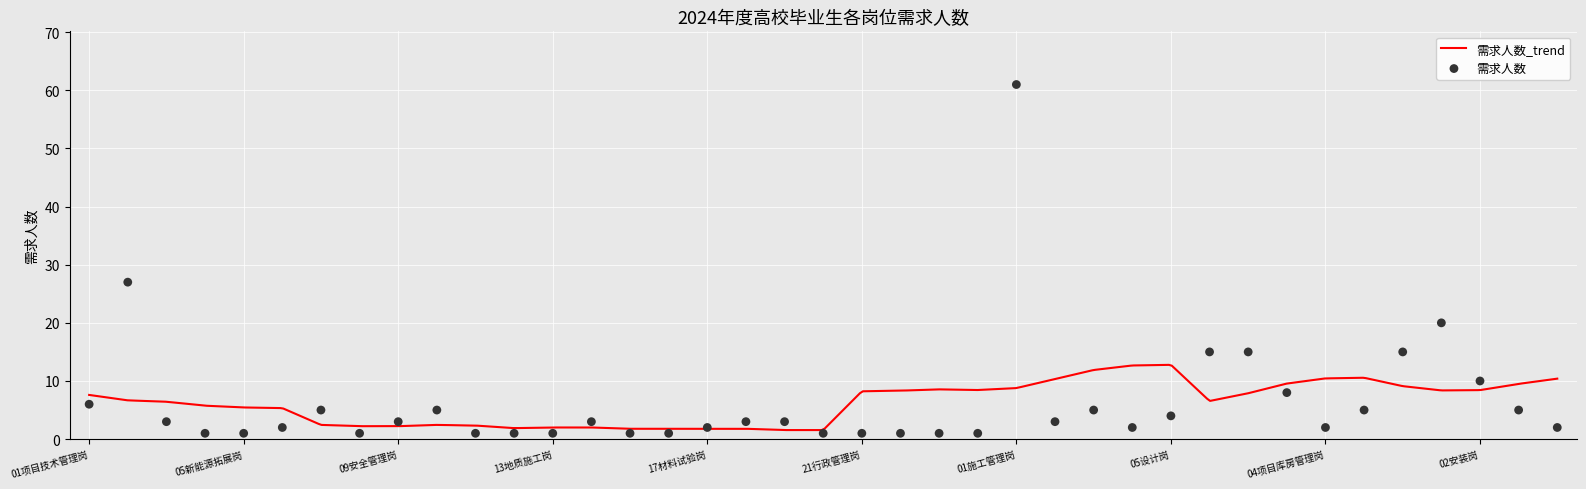

What is the ratio of the value at 13地质施工岗 to the value at 17材料试验岗?

0.5